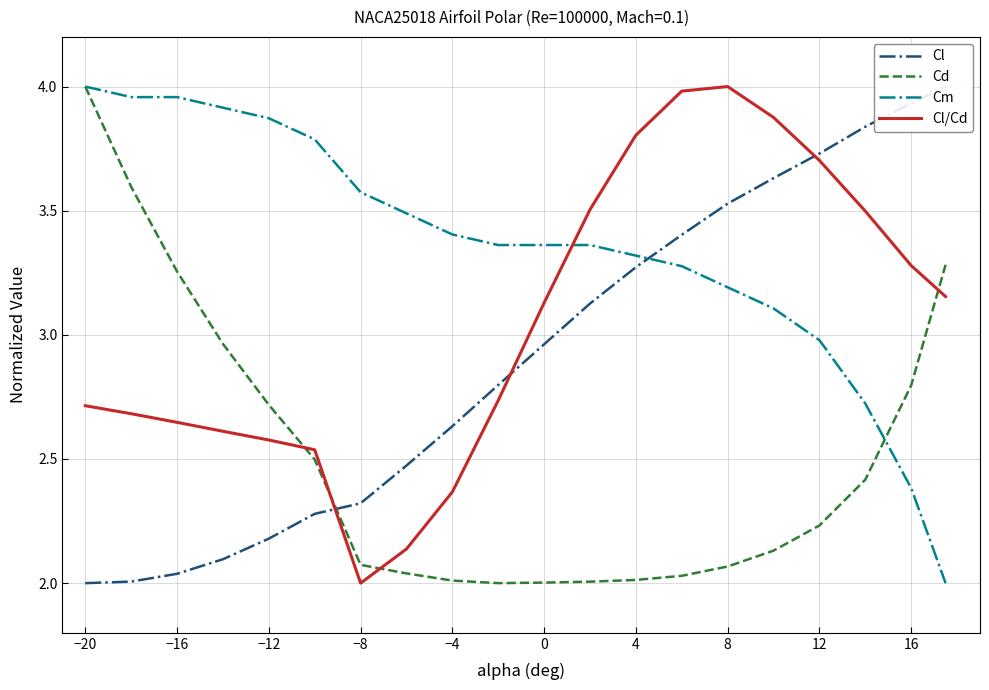

Reading left to right, list all the values displayed in this chart.

Cl: 2.0	2.0	2.0	2.1	2.2	2.3	2.3	2.5	2.6	2.8	3.0	3.1	3.3	3.4	3.5	3.6	3.7	3.8	3.9	4.0
Cd: 4.0	3.6	3.3	3.0	2.7	2.5	2.1	2.0	2.0	2.0	2.0	2.0	2.0	2.0	2.1	2.1	2.2	2.4	2.8	3.3
Cm: 4.0	4.0	4.0	3.9	3.9	3.8	3.6	3.5	3.4	3.4	3.4	3.4	3.3	3.3	3.2	3.1	3.0	2.7	2.4	2.0
Cl/Cd: 2.7	2.7	2.6	2.6	2.6	2.5	2.0	2.1	2.4	2.7	3.1	3.5	3.8	4.0	4.0	3.9	3.7	3.5	3.3	3.2